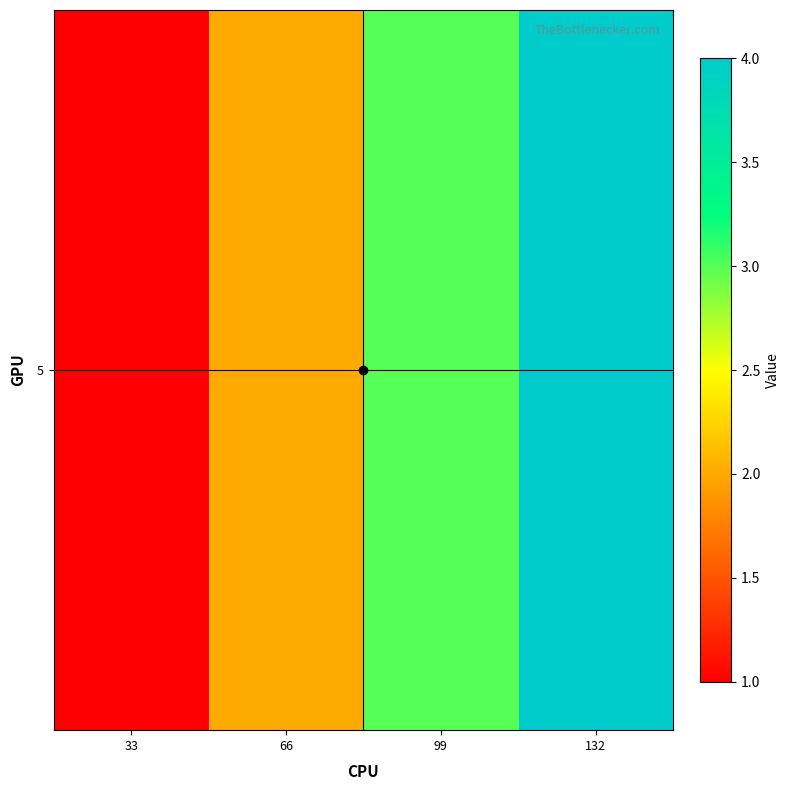

What is the difference between the maximum and minimum values?

3